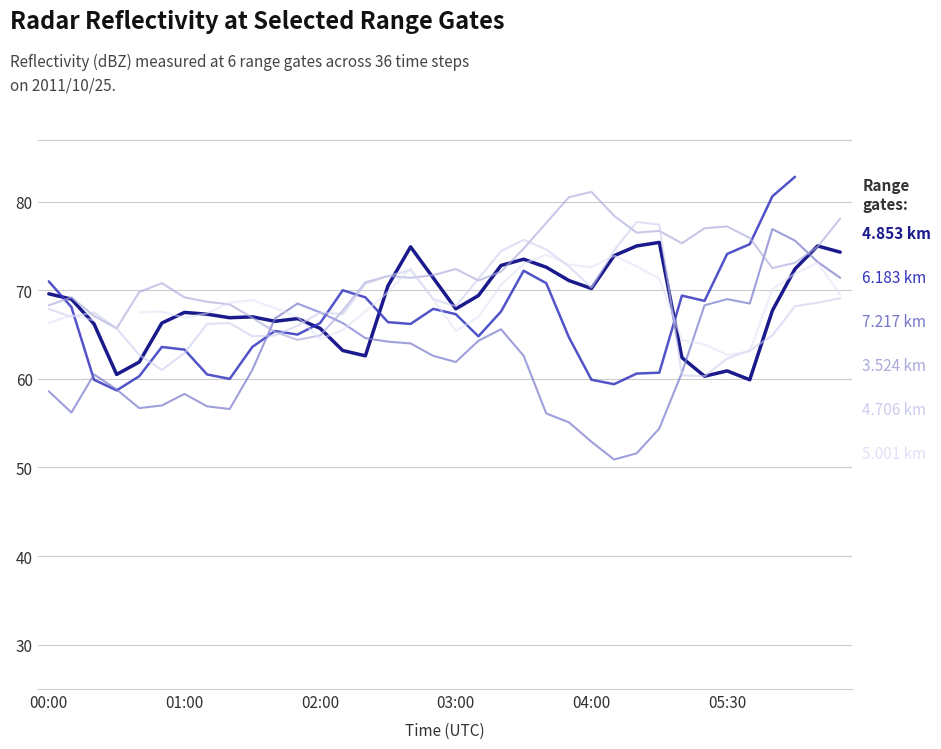

What value does the 7.217 series have at 2011/10/25 00:30?

58.8